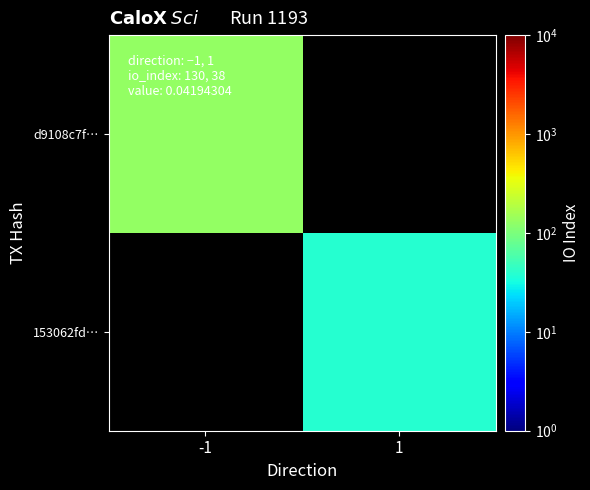

The value of d9108c7f… at -1 is 130.0. True or false?

True